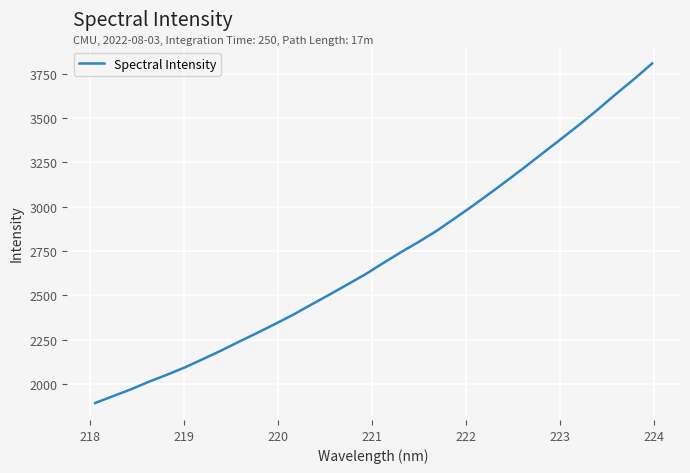

What is the difference between the maximum and minimum values?

1914.4